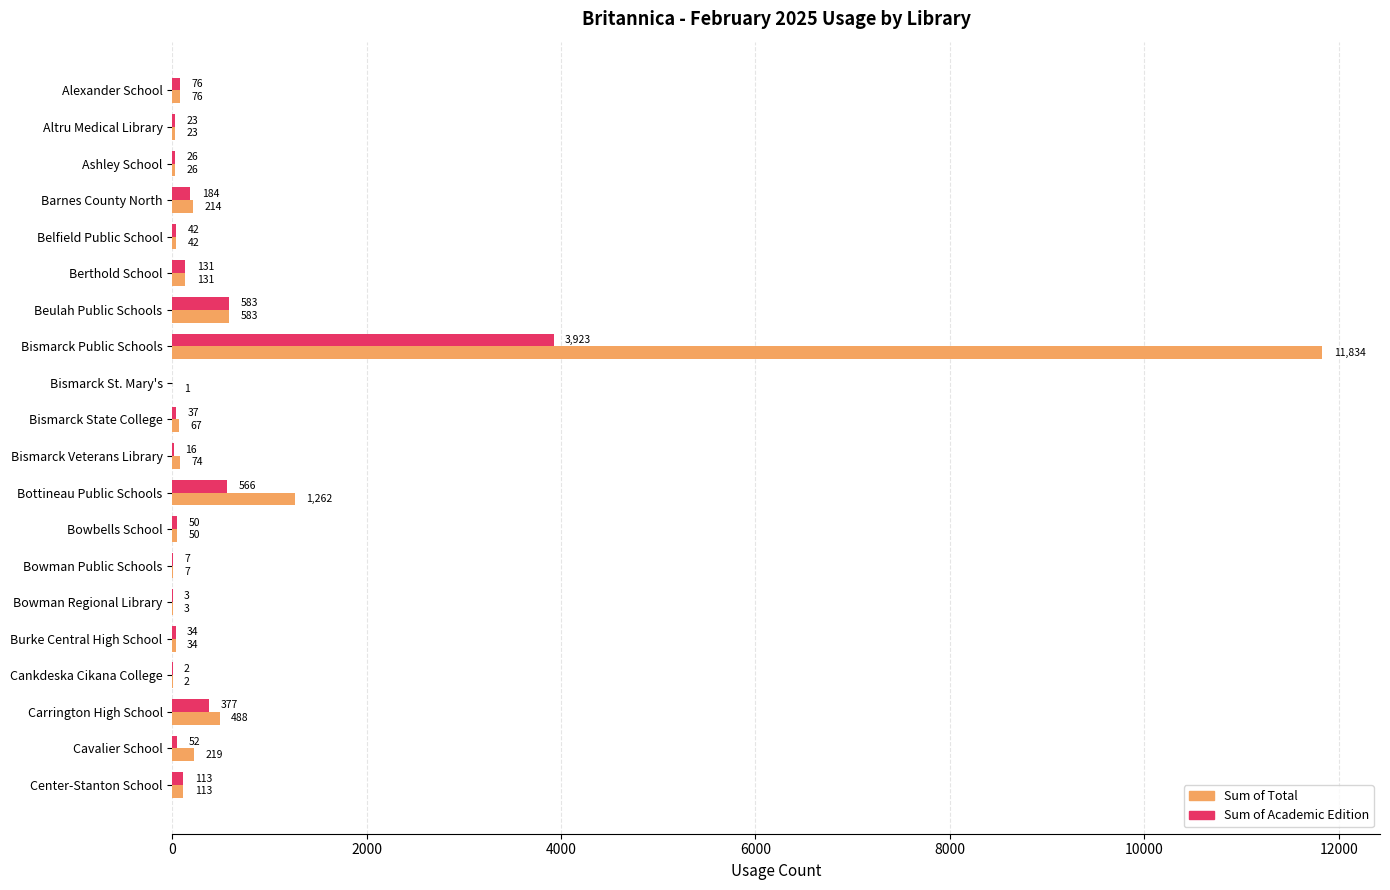

What is the sum of the Sum of Academic Edition values at Cavalier School and Center-Stanton School?

165